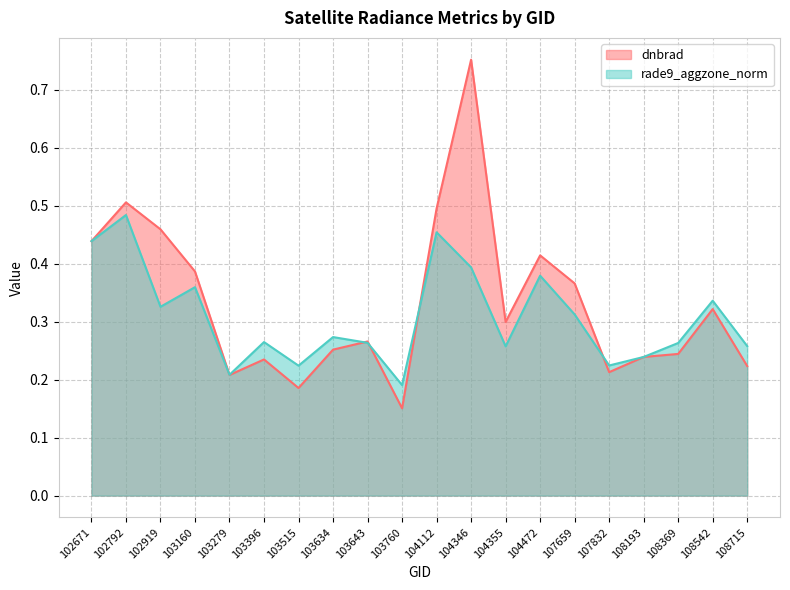

How many distinct data groups are displayed?

2